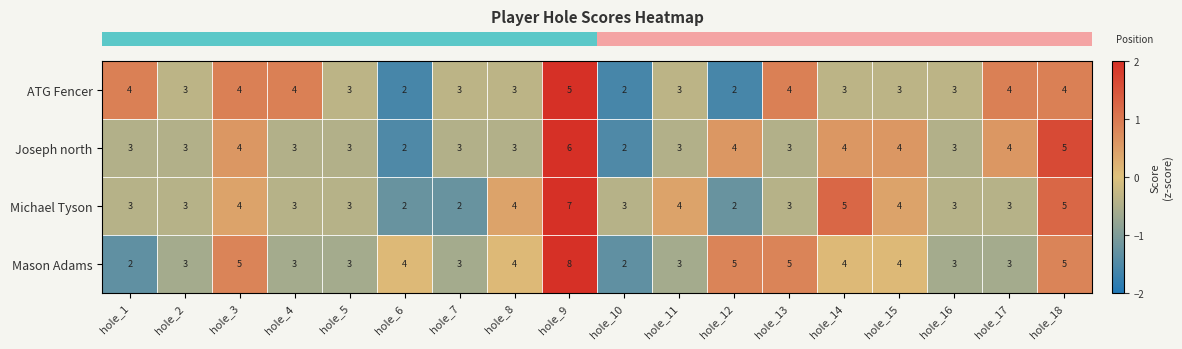

How many data points in Mason Adams are less than 4?

9